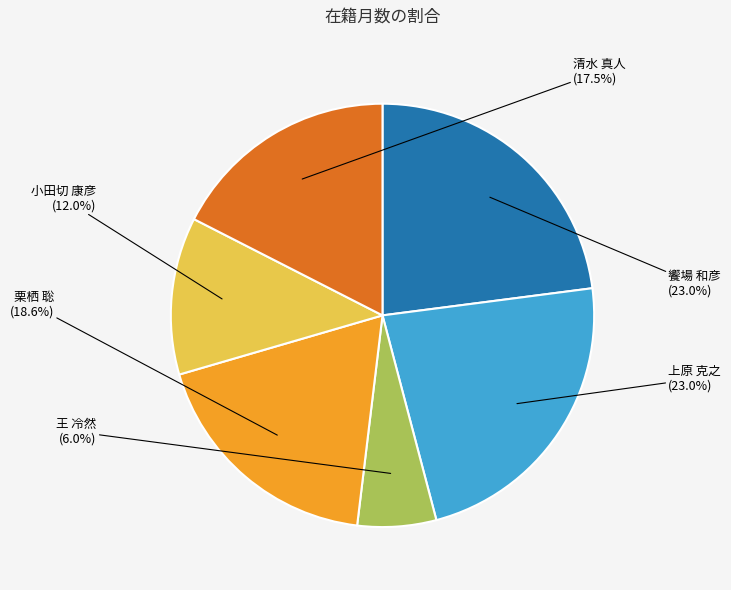

Rank the categories by value from lowest to highest.

王 冷然, 小田切 康彦, 清水 真人, 栗栖 聡, 饗場 和彦, 上原 克之